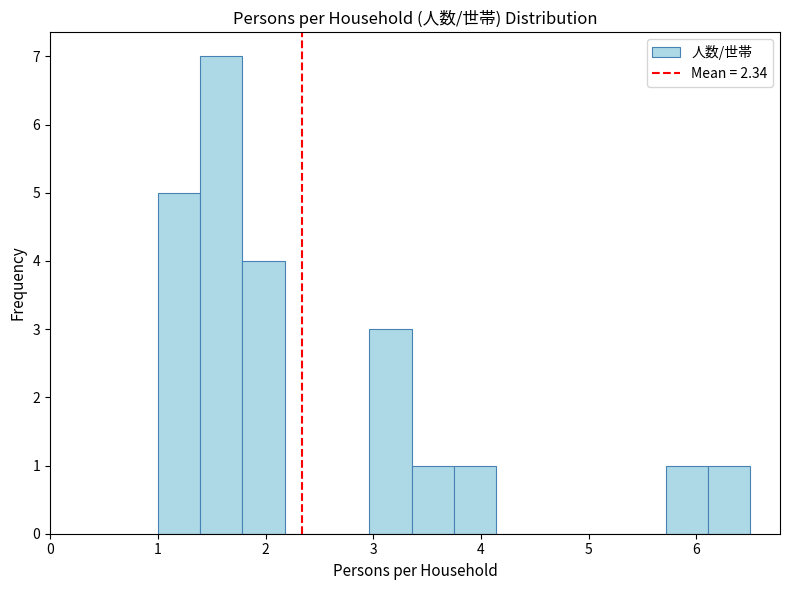

Around what value on the x-axis is the tallest bar? Give the approximate position of its centre, as read against the axis.

1.6